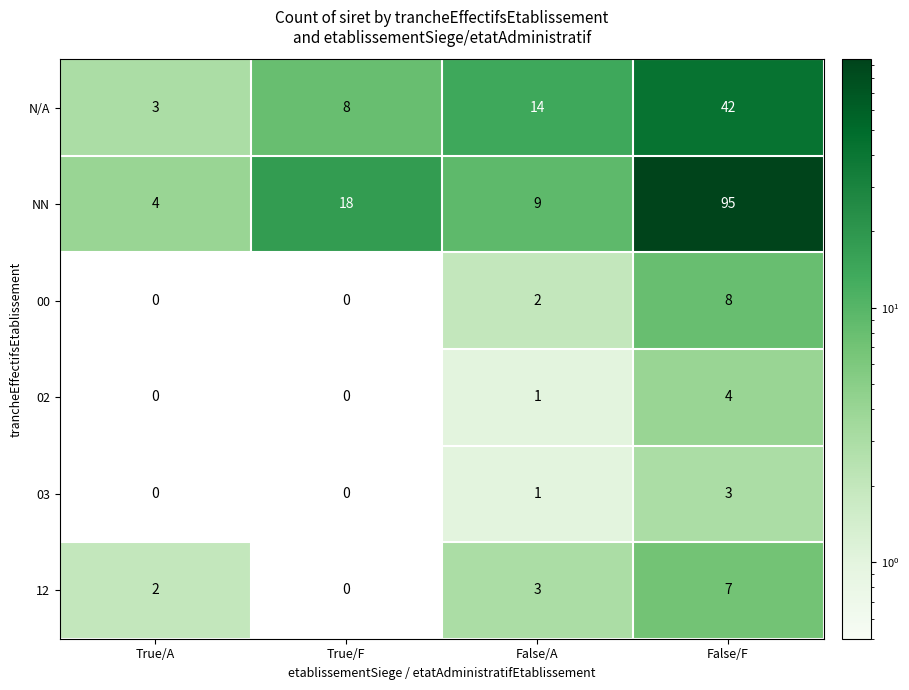

At which category is the sum across all series the highest?

False/F